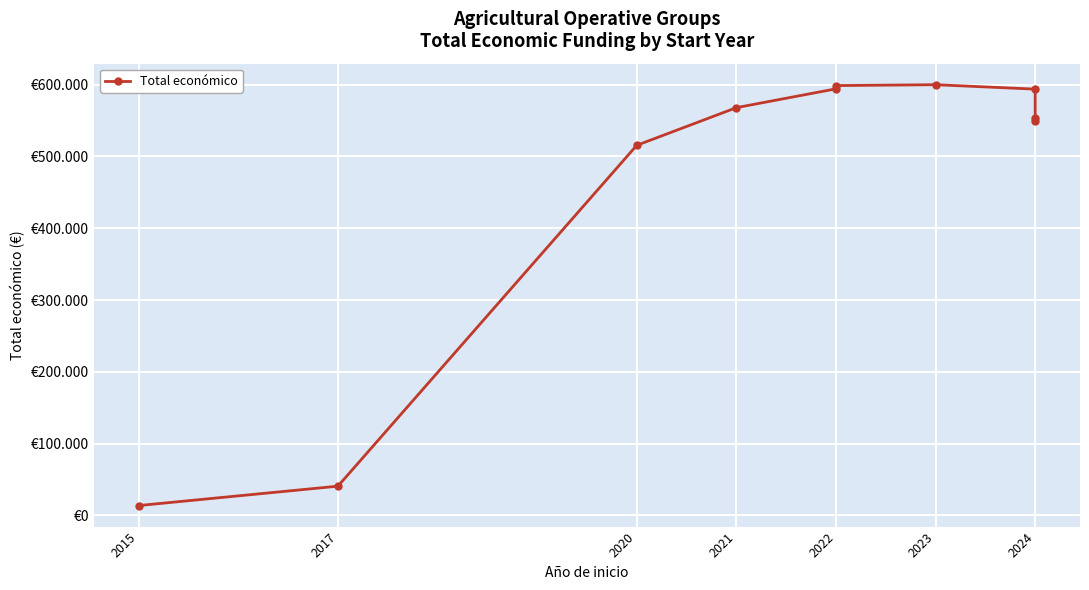

What is the label of the 3rd point from the left?

2020